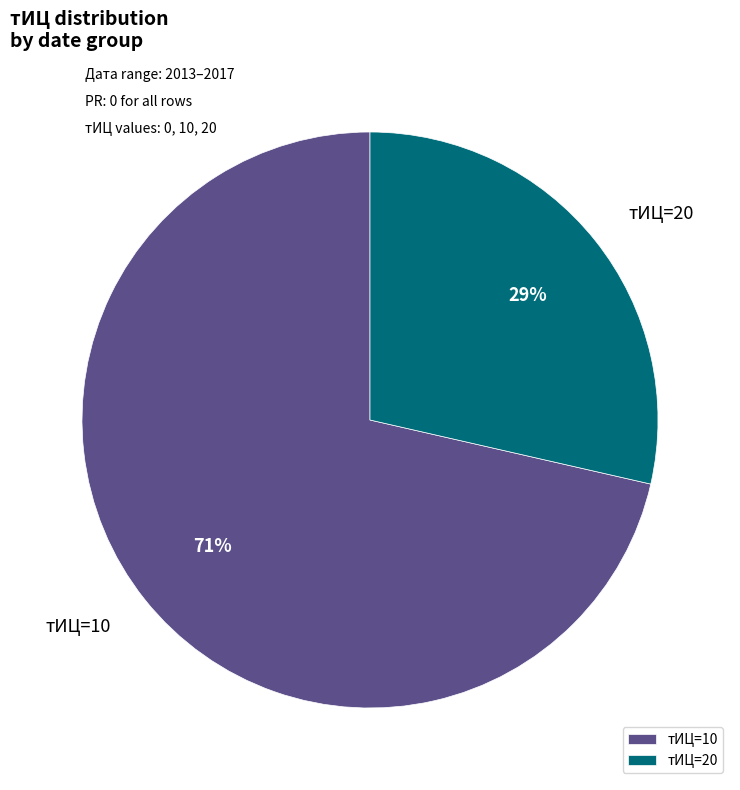

How many segments does this pie chart have?

2